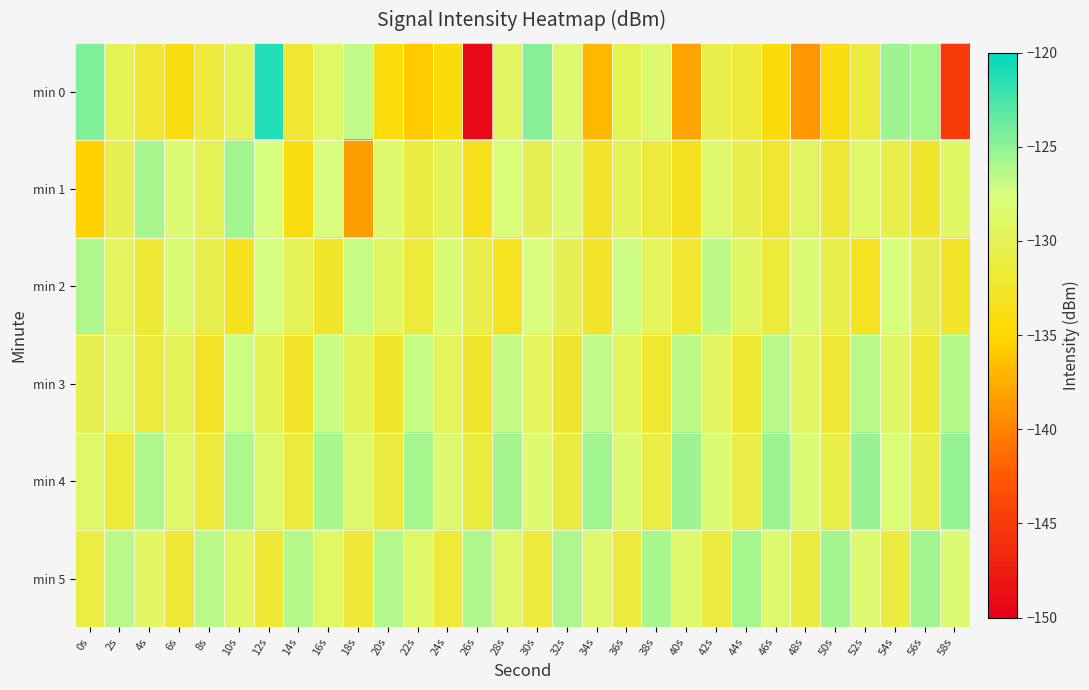

Which category has the lowest value across all series?

26s